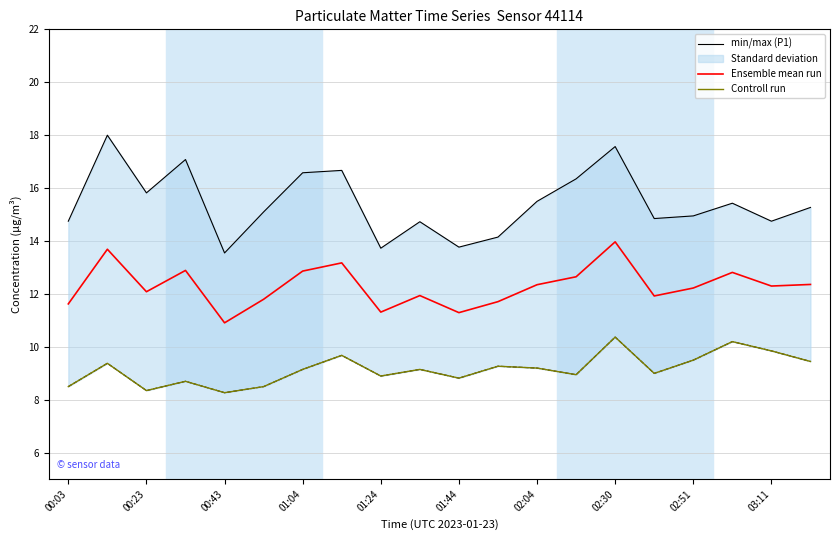

True or false: Controll run and min/max (P1) intersect in this chart.

False